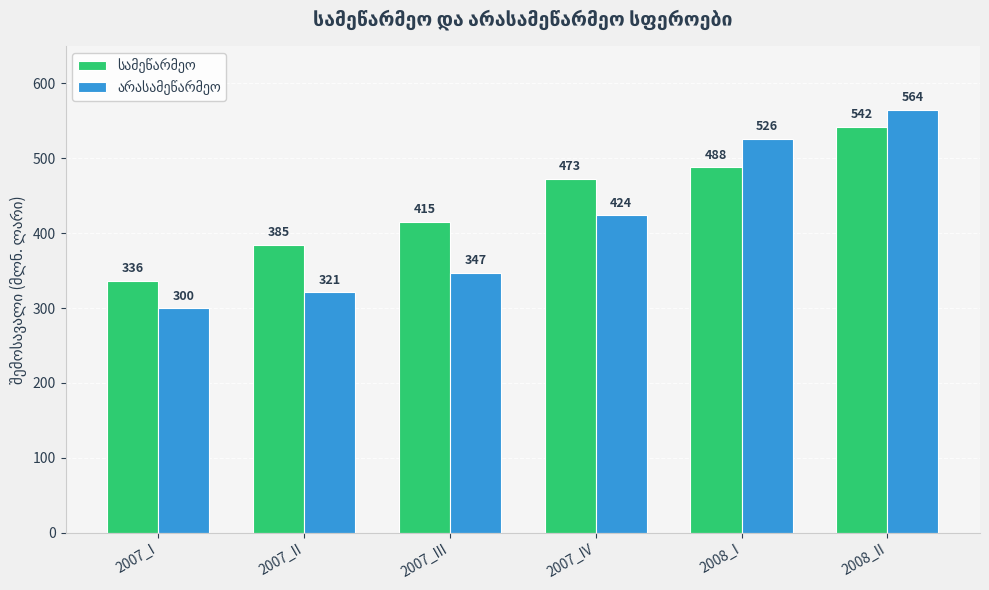

What is the label of the 3rd bar from the right?

2007_IV